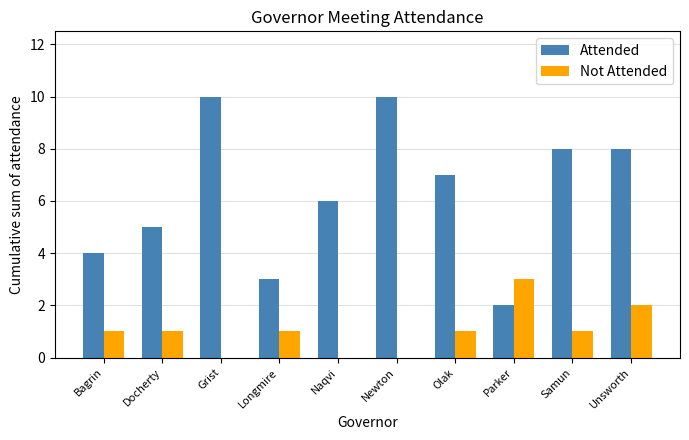

What is the highest value of the Not Attended series?

3